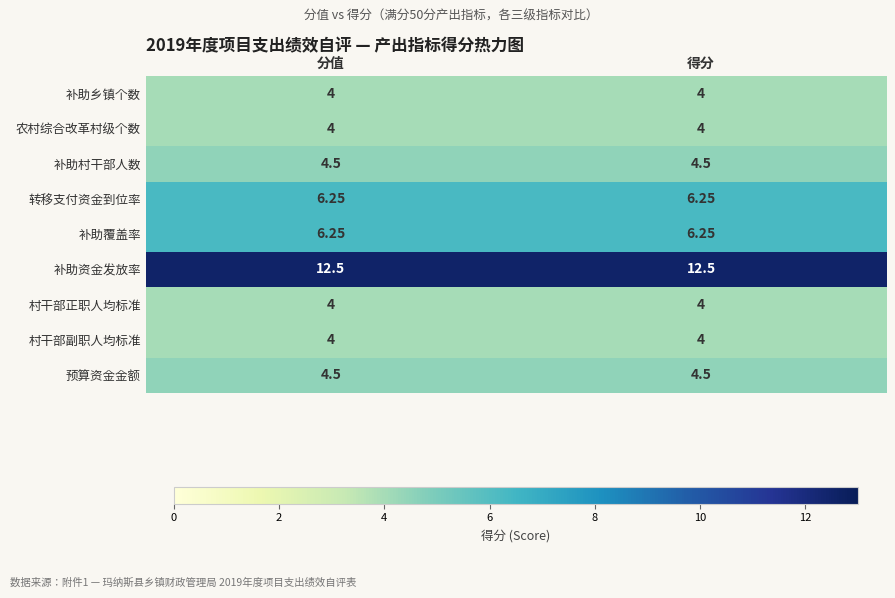

Which series has the largest total across all categories?

补助资金发放率